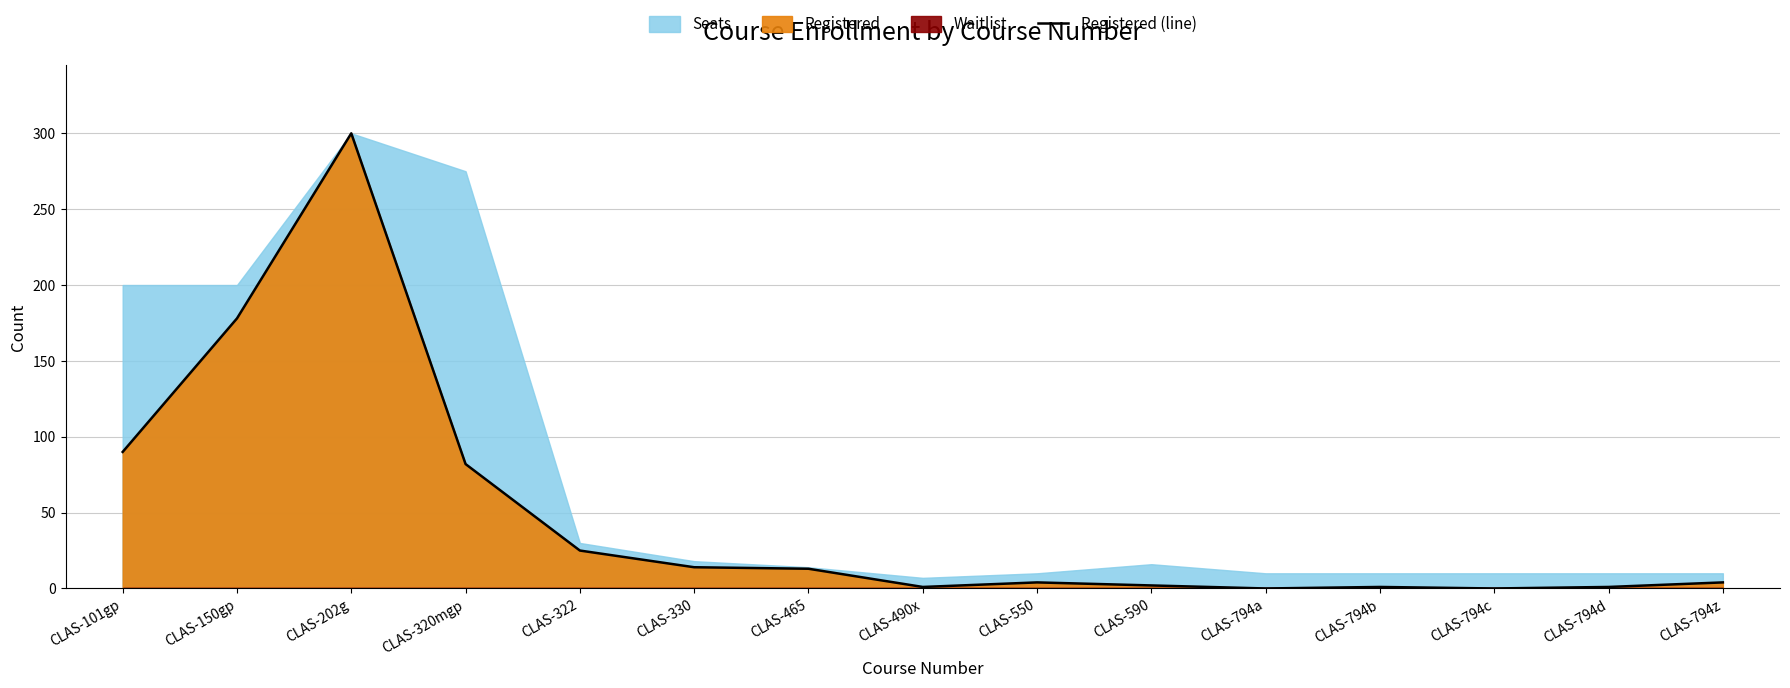

How many interior local valleys (lower than both neighbors) does the data have?

3